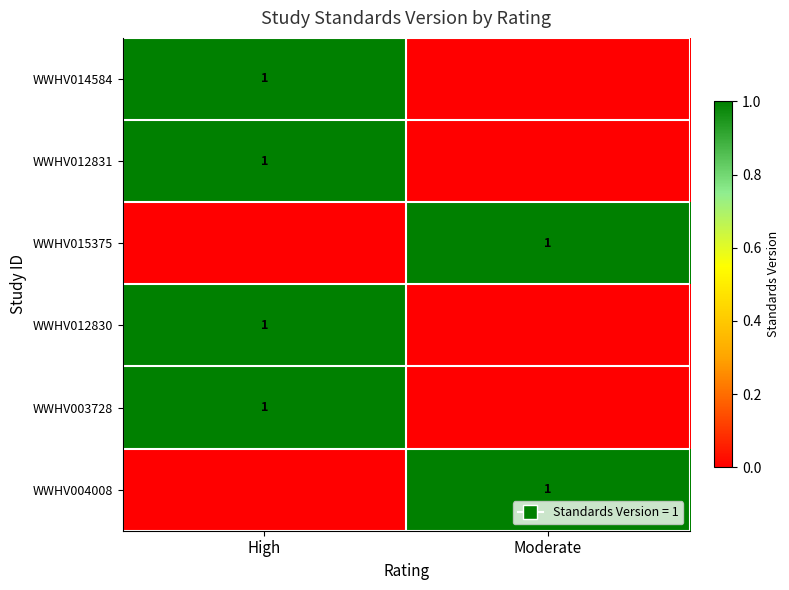

The value of WWHV004008 at Moderate is 1. True or false?

True